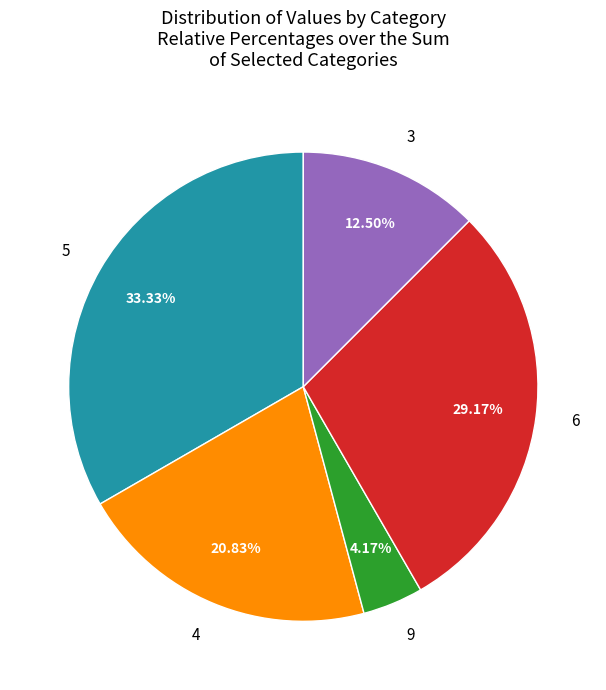

Is there any slice that represents more than half of the pie?

No